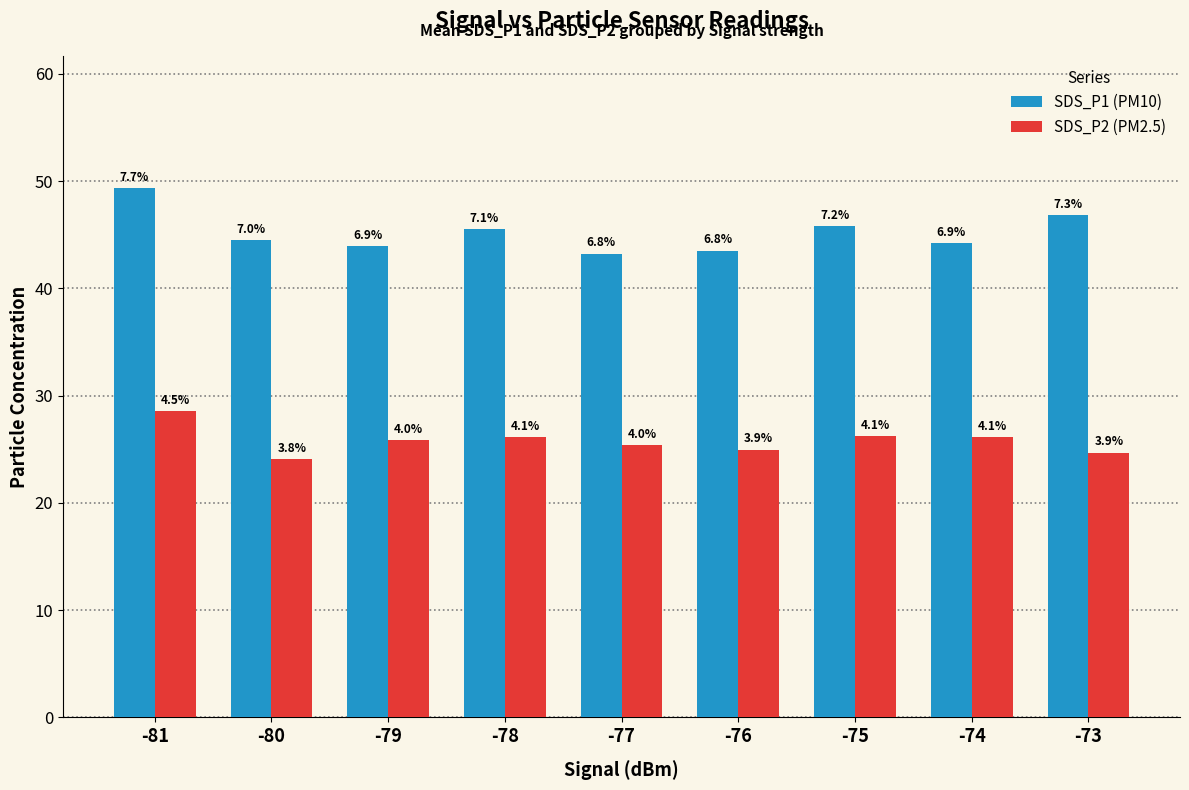

What are all the series names shown in the legend?

SDS_P1 (PM10), SDS_P2 (PM2.5)